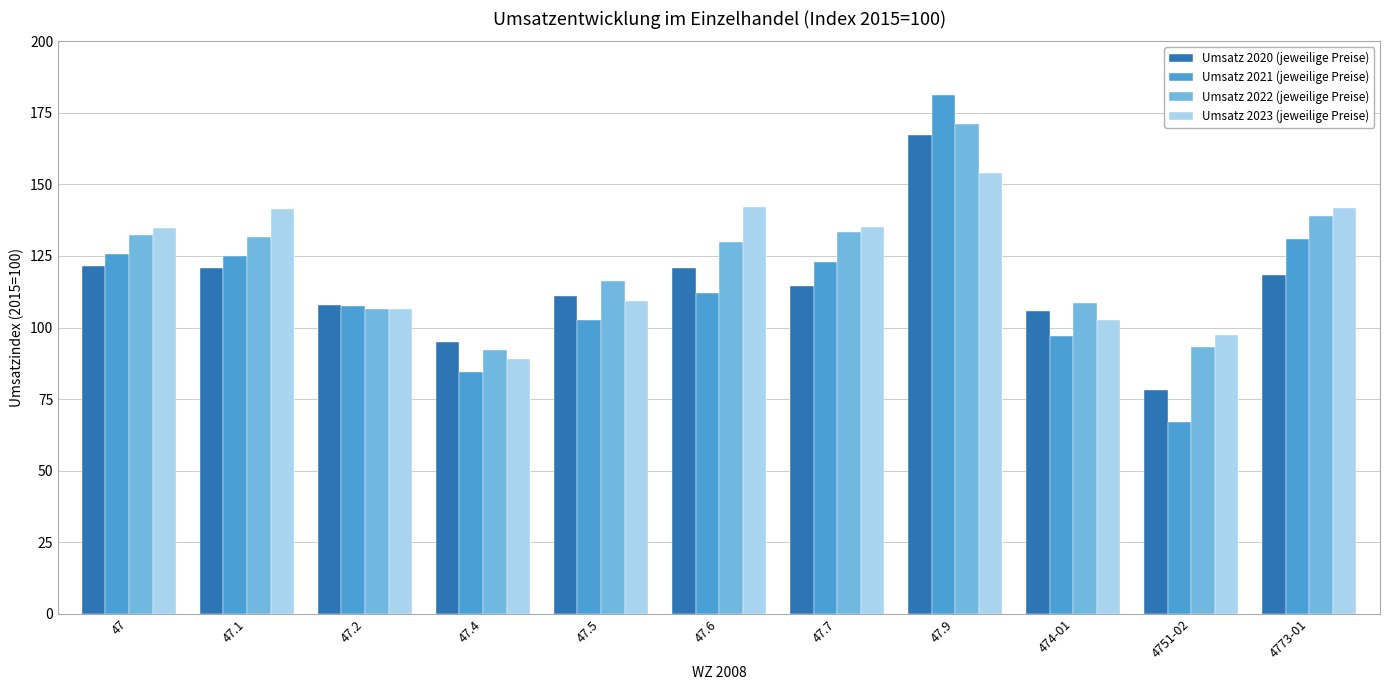

List the series in order of their peak value, highest first.

Umsatz 2021 (jeweilige Preise), Umsatz 2022 (jeweilige Preise), Umsatz 2020 (jeweilige Preise), Umsatz 2023 (jeweilige Preise)